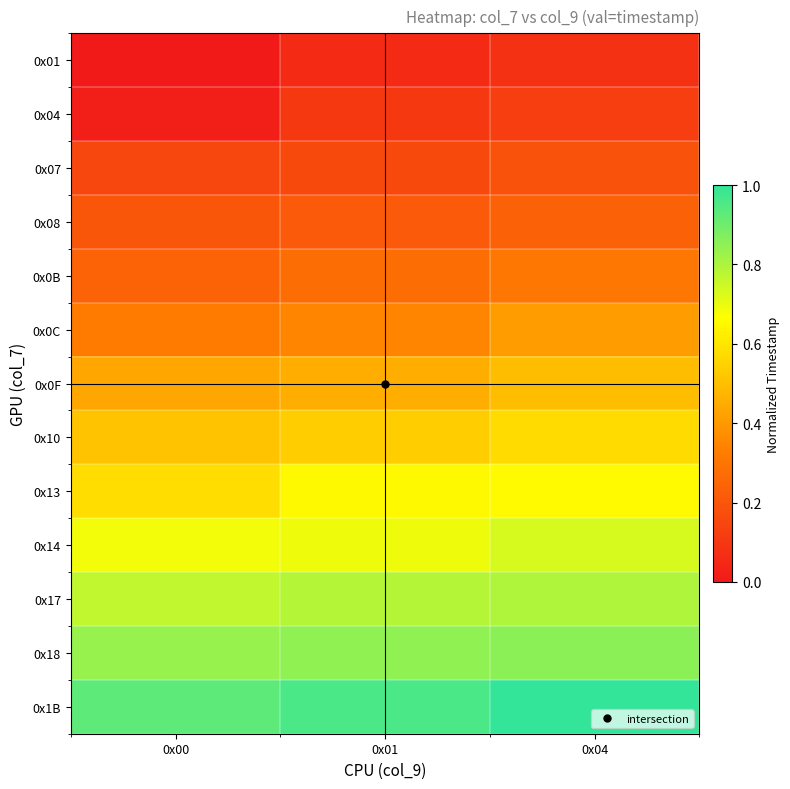

What is the difference between the highest and lowest values at 0x04?

0.9